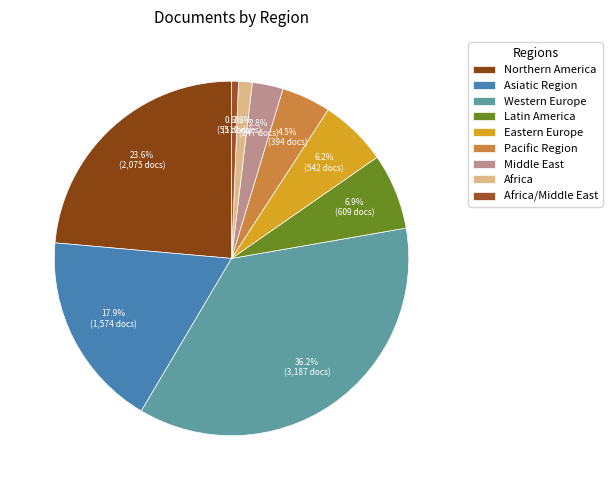

How many segments does this pie chart have?

9